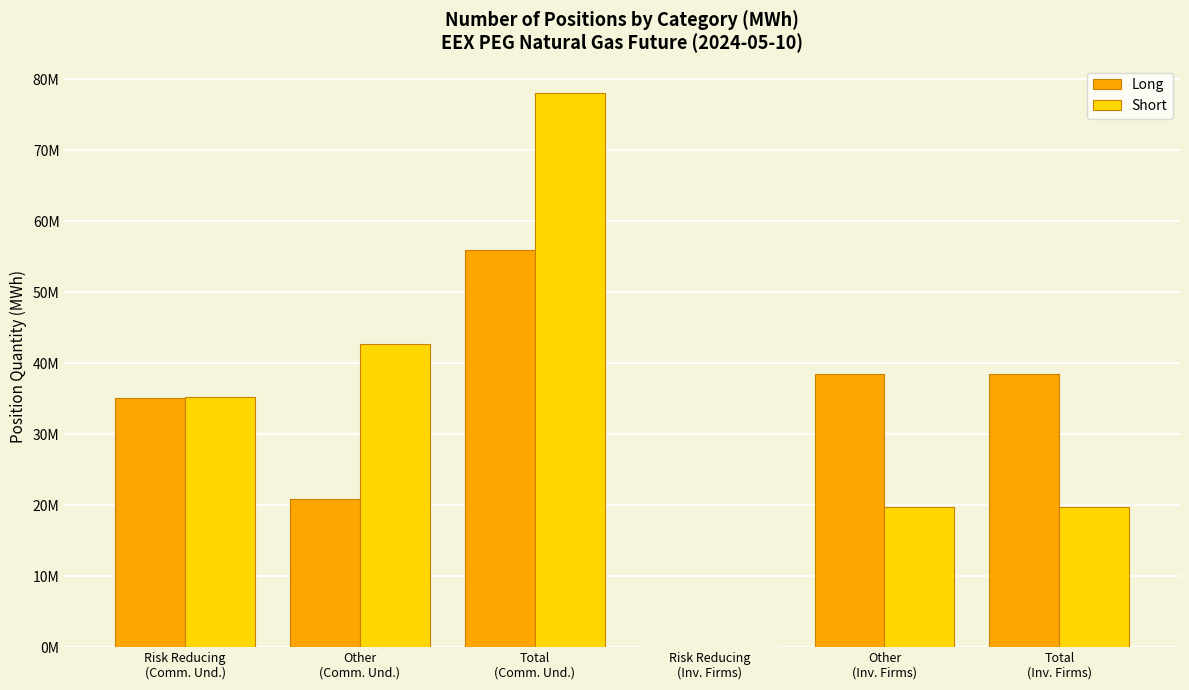

What is the total value across all series at Total
(Inv. Firms)?

58238116